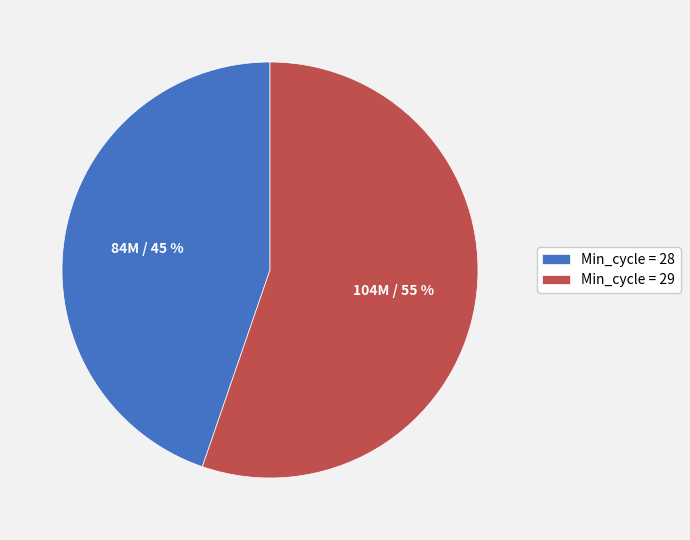

Do Min_cycle = 29 and Min_cycle = 28 together represent more than half of the pie?

Yes